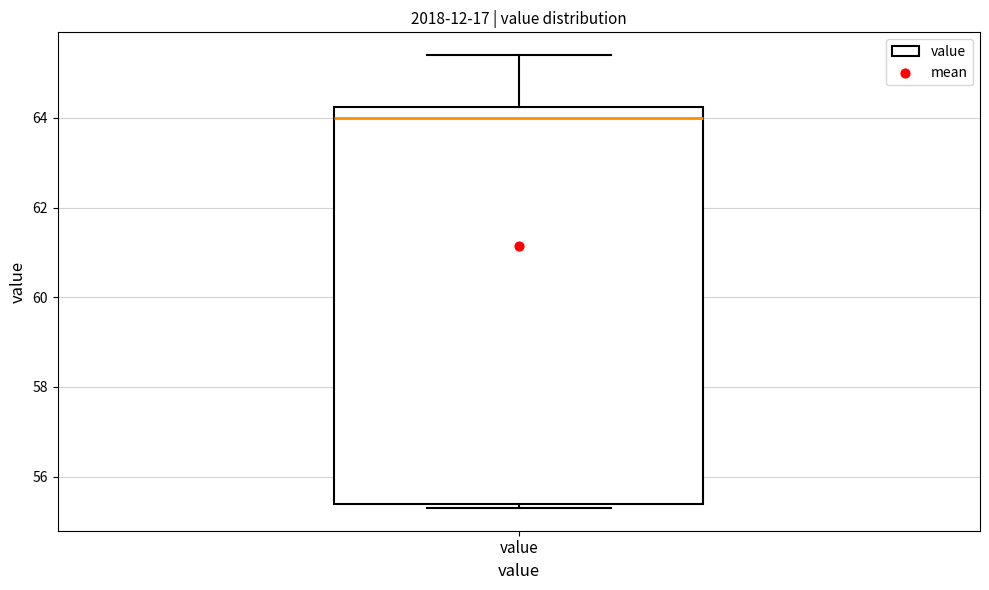

Read this box plot against the y-axis: the position of the median line, the range covered by the box, and the ends of both whiskers. The values are not printed on the chart, so give them approximately, as read against the axis.

median 64.0, box 55.4 to 64.2, whiskers 55.4 (just below the box's lower edge) to 65.4